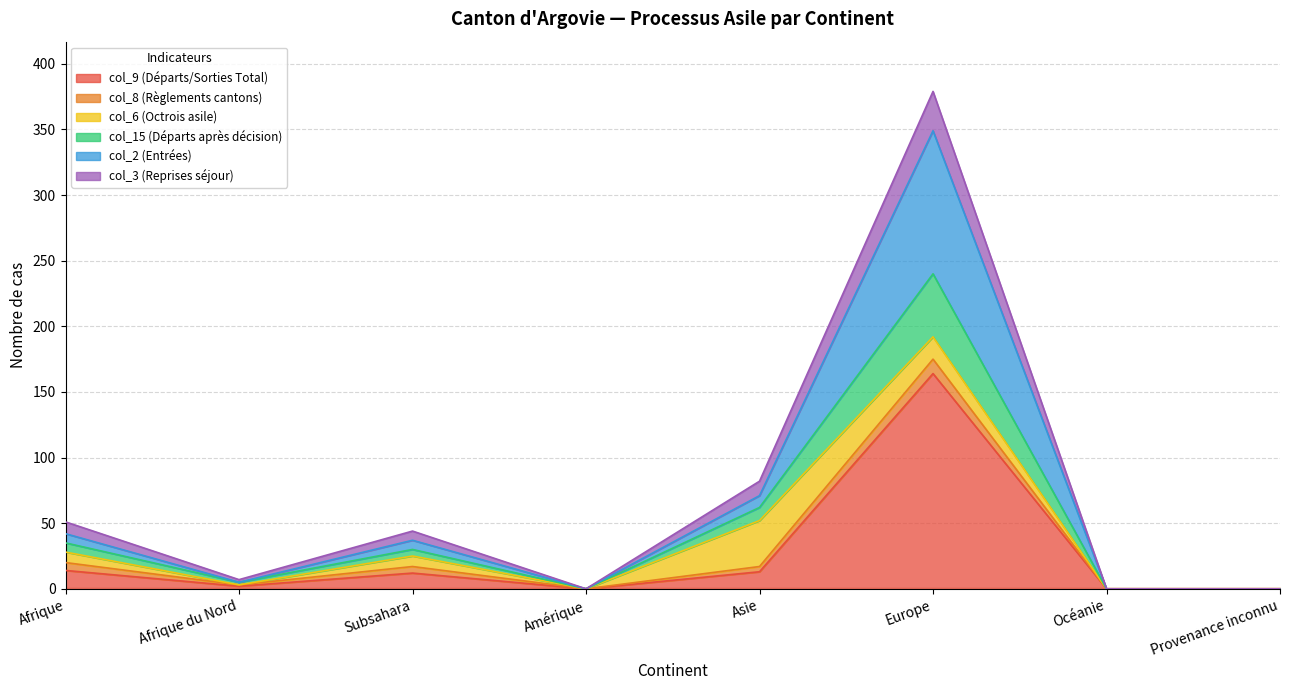

At which category is the sum across all series the highest?

Europe